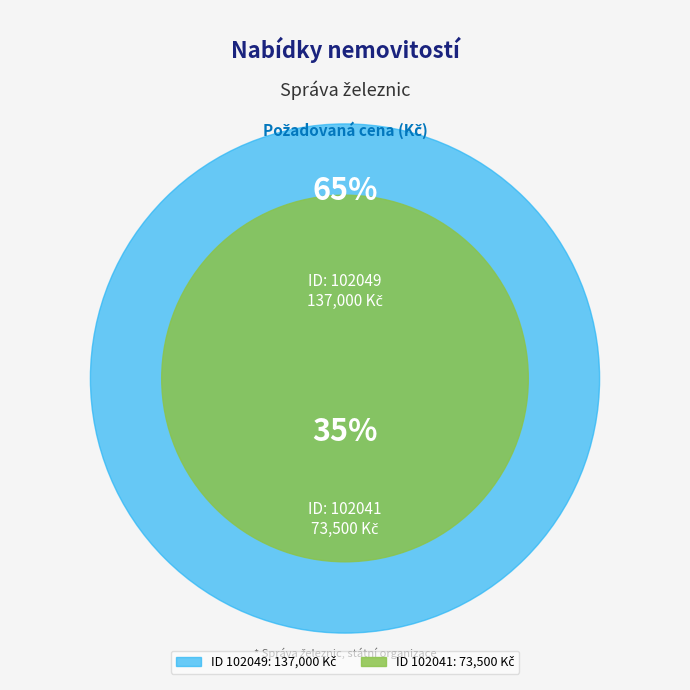

Count the number of slices in the pie.

2